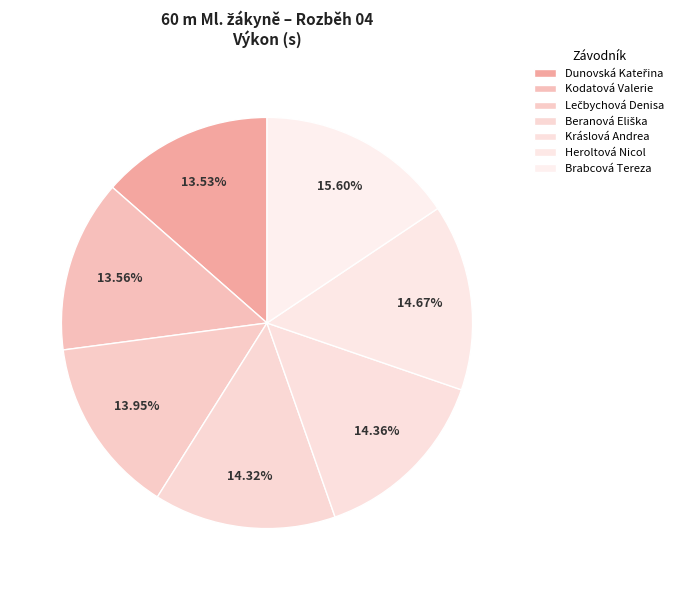

Combined, what portion of the pie is Brabcová Tereza and Kráslová Andrea?

30.0%